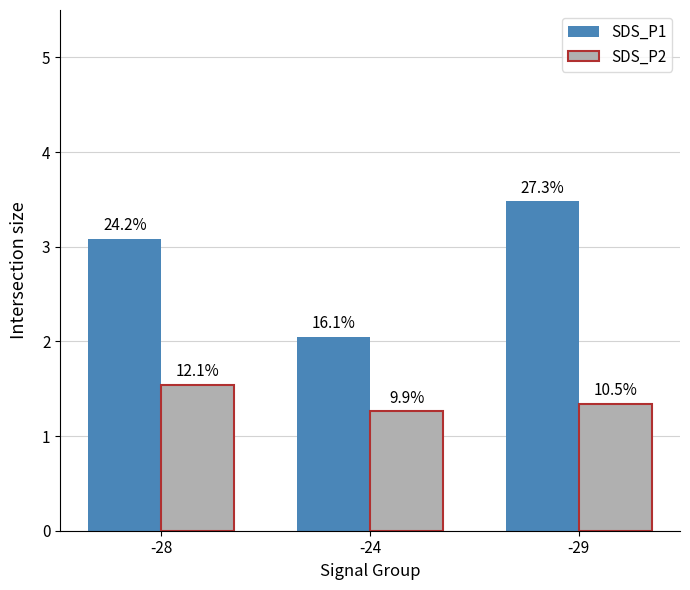

At how many categories does at least one series exceed 2?

3